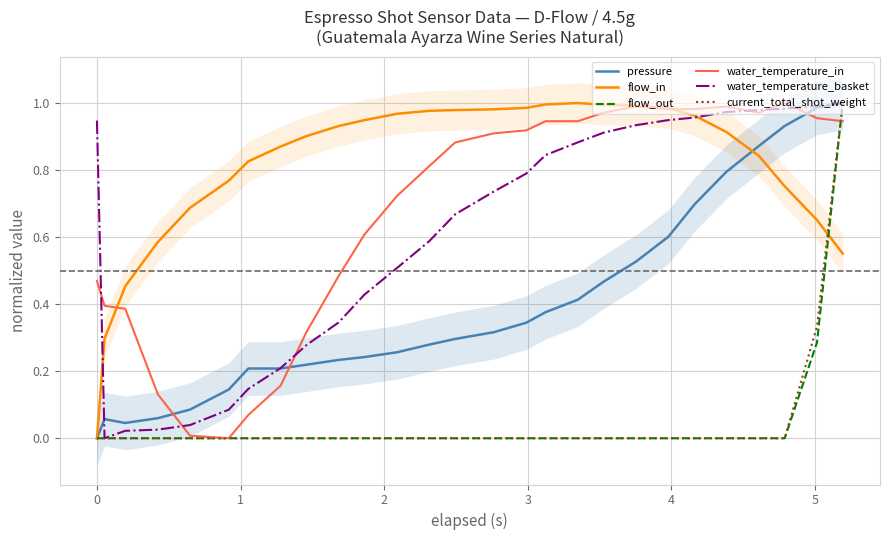

Reading left to right, extract all data points from this chart.

pressure: 0.0	0.1	0.0	0.1	0.1	0.1	0.2	0.2	0.2	0.2	0.2	0.3	0.3	0.3	0.3	0.3	0.4	0.4	0.5	0.5	0.6	0.7	0.8	0.9	0.9	1.0	1.0
flow_in: 0.0	0.3	0.5	0.6	0.7	0.8	0.8	0.9	0.9	0.9	0.9	1.0	1.0	1.0	1.0	1.0	1.0	1.0	1.0	1.0	1.0	1.0	0.9	0.8	0.8	0.7	0.6
flow_out: 0.0	0.0	0.0	0.0	0.0	0.0	0.0	0.0	0.0	0.0	0.0	0.0	0.0	0.0	0.0	0.0	0.0	0.0	0.0	0.0	0.0	0.0	0.0	0.0	0.0	0.3	1.0
water_temperature_in: 0.5	0.4	0.4	0.1	0.0	0.0	0.1	0.2	0.3	0.5	0.6	0.7	0.8	0.9	0.9	0.9	0.9	0.9	1.0	1.0	1.0	1.0	1.0	1.0	1.0	1.0	0.9
water_temperature_basket: 0.9	0.0	0.0	0.0	0.0	0.1	0.1	0.2	0.3	0.3	0.4	0.5	0.6	0.7	0.7	0.8	0.8	0.9	0.9	0.9	0.9	1.0	1.0	1.0	1.0	1.0	1.0
current_total_shot_weight: 0.0	0.0	0.0	0.0	0.0	0.0	0.0	0.0	0.0	0.0	0.0	0.0	0.0	0.0	0.0	0.0	0.0	0.0	0.0	0.0	0.0	0.0	0.0	0.0	0.0	0.3	1.0